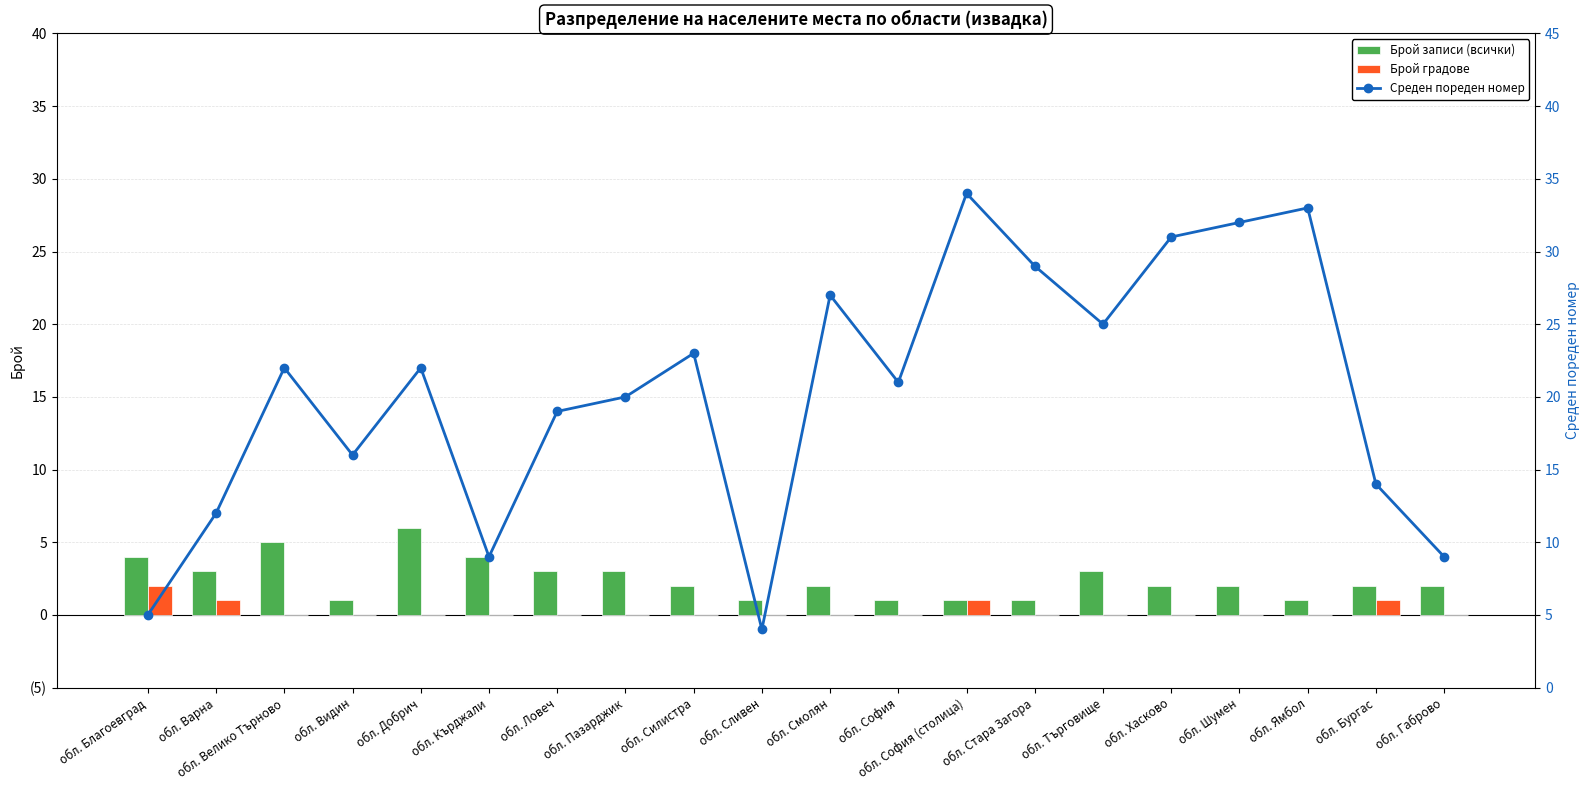

What is the total value across all series at обл. Пазарджик?

23